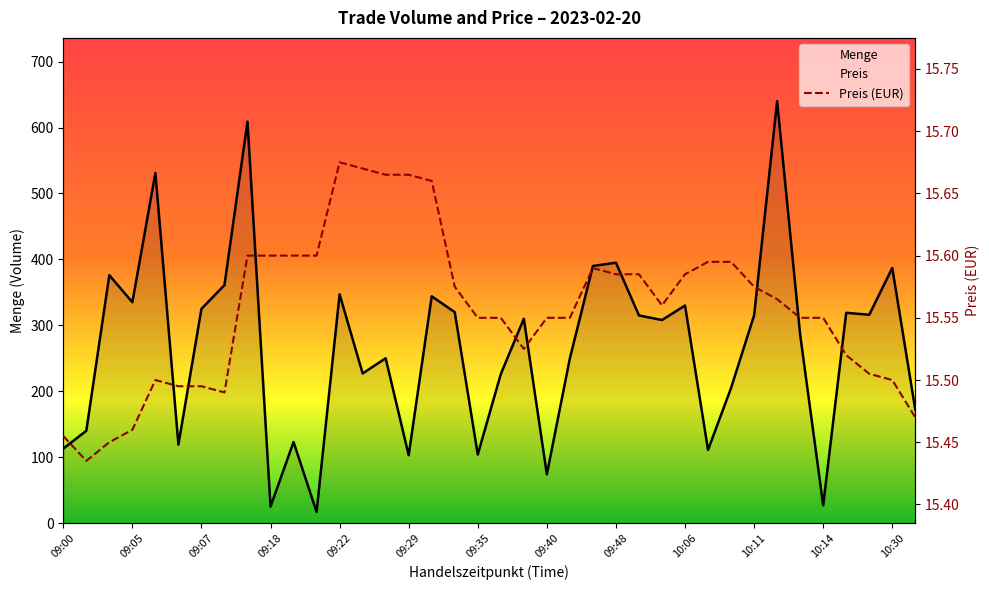

True or false: Menge has a value of 387.0 at 10:30.

True